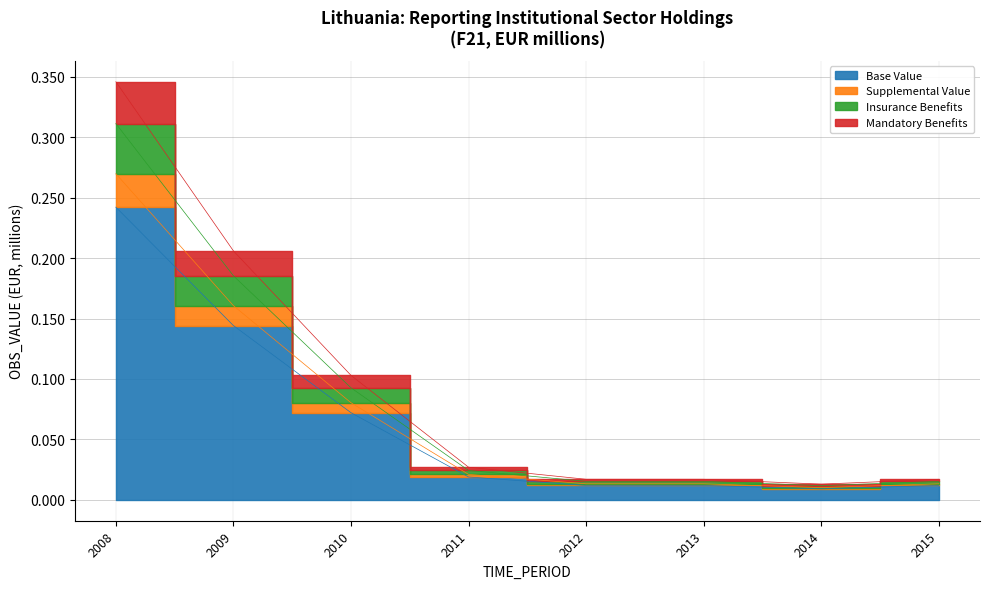

What is the sum of the values at 2009 and 2011?

0.2